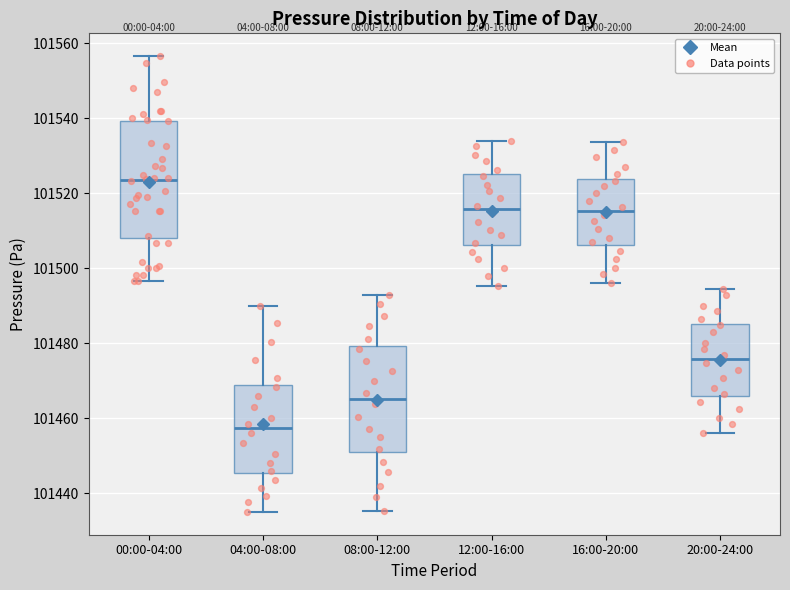

Reading left to right, transcribe this box plot: for each box, give where its median line is, the range the box spans, and where its two whiskers end, as read against the y-axis. The values are not printed on the chart, so give them approximately, as read against the axis.

00:00-04:00: median 101524, box 101508 to 101540, whiskers 101496 to 101556
04:00-08:00: median 101458, box 101446 to 101468, whiskers 101436 to 101490
08:00-12:00: median 101466, box 101450 to 101480, whiskers 101436 to 101494
12:00-16:00: median 101516, box 101506 to 101526, whiskers 101496 to 101534
16:00-20:00: median 101516, box 101506 to 101524, whiskers 101496 to 101534
20:00-24:00: median 101476, box 101466 to 101486, whiskers 101456 to 101494